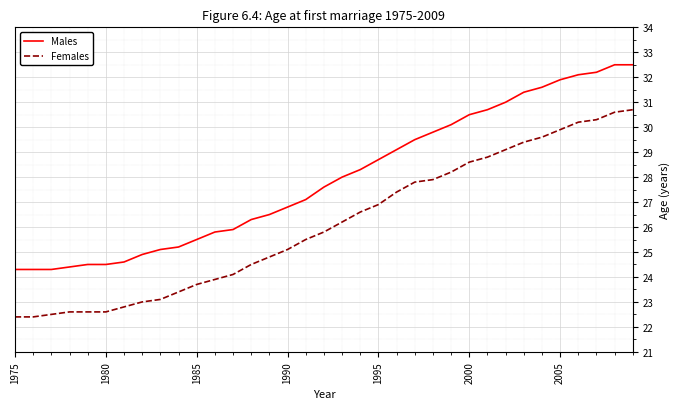

True or false: Females and Males cross at least once.

False